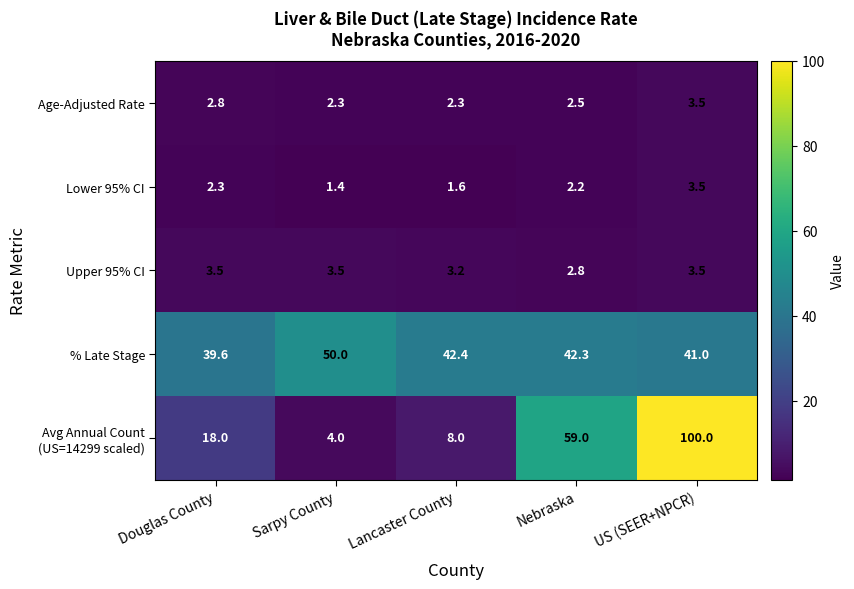

What is the spread (max minus min) of values at US (SEER+NPCR)?

96.5